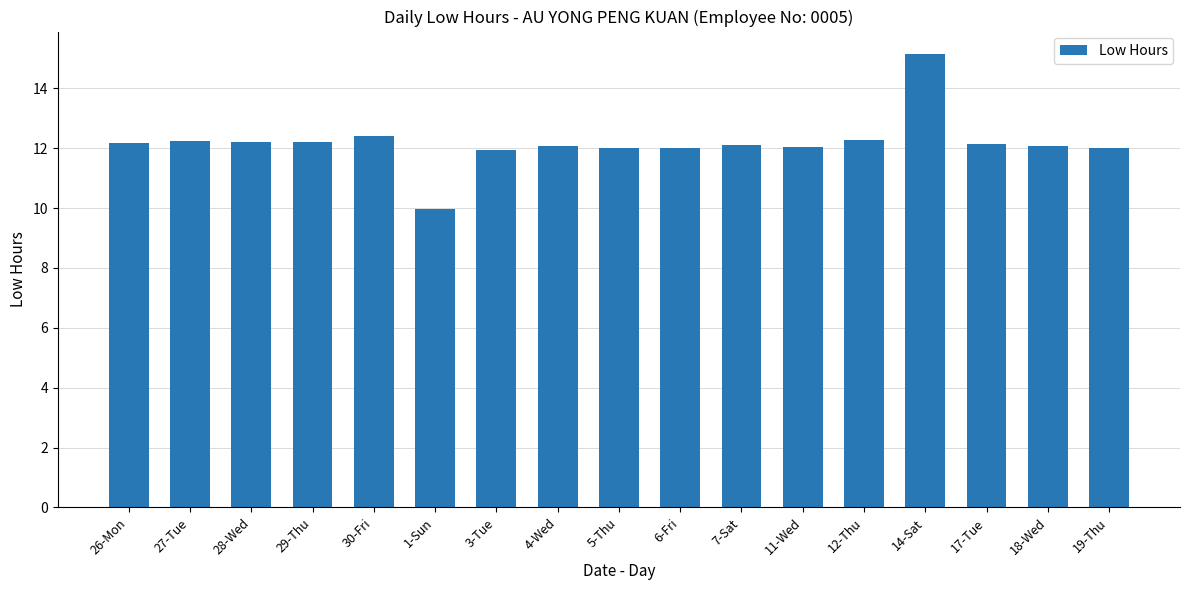

What is the minimum value shown in the chart?

10.0